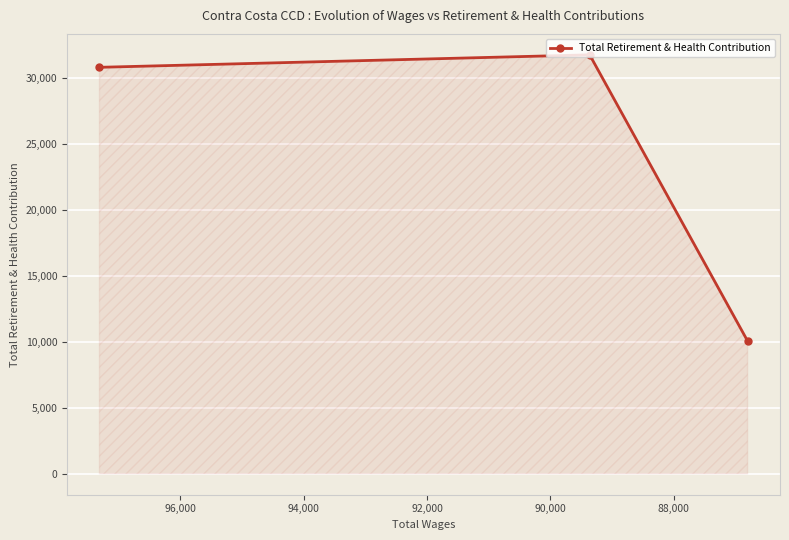

Does the chart display data point markers on the line(s)?

Yes